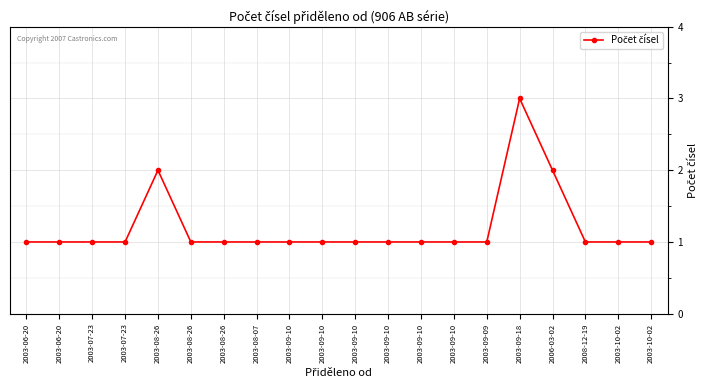

What is the label of the 2nd point from the right?

2003-10-02